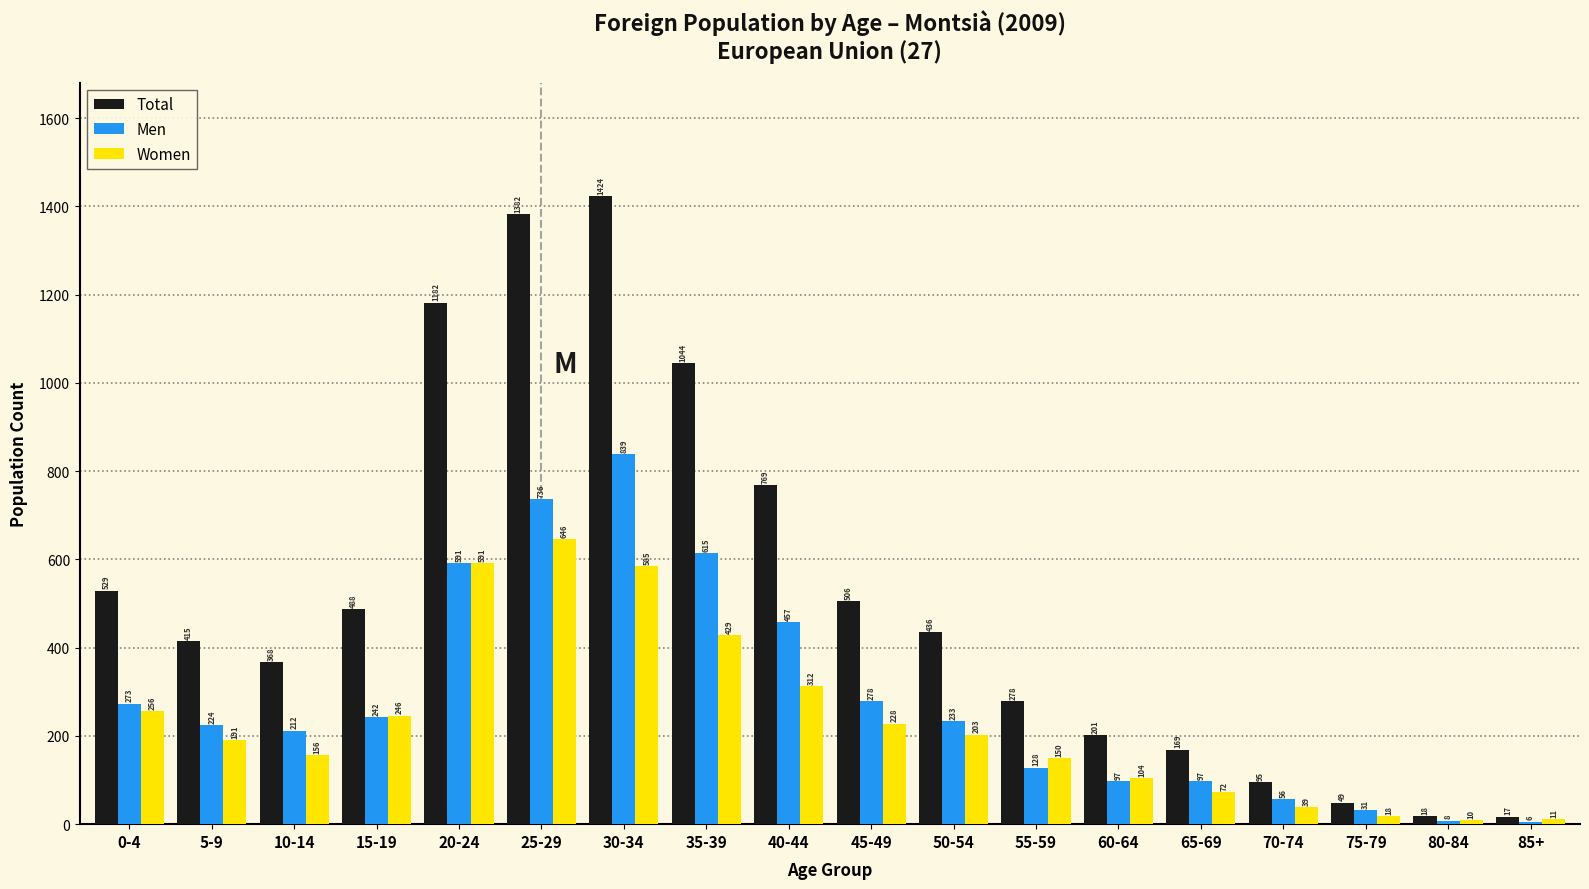

Reading left to right, list all the values displayed in this chart.

Total: 0-4=529	5-9=415	10-14=368	15-19=488	20-24=1182	25-29=1382	30-34=1424	35-39=1044	40-44=769	45-49=506	50-54=436	55-59=278	60-64=201	65-69=169	70-74=95	75-79=49	80-84=18	85+=17
Men: 0-4=273	5-9=224	10-14=212	15-19=242	20-24=591	25-29=736	30-34=839	35-39=615	40-44=457	45-49=278	50-54=233	55-59=128	60-64=97	65-69=97	70-74=56	75-79=31	80-84=8	85+=6
Women: 0-4=256	5-9=191	10-14=156	15-19=246	20-24=591	25-29=646	30-34=585	35-39=429	40-44=312	45-49=228	50-54=203	55-59=150	60-64=104	65-69=72	70-74=39	75-79=18	80-84=10	85+=11